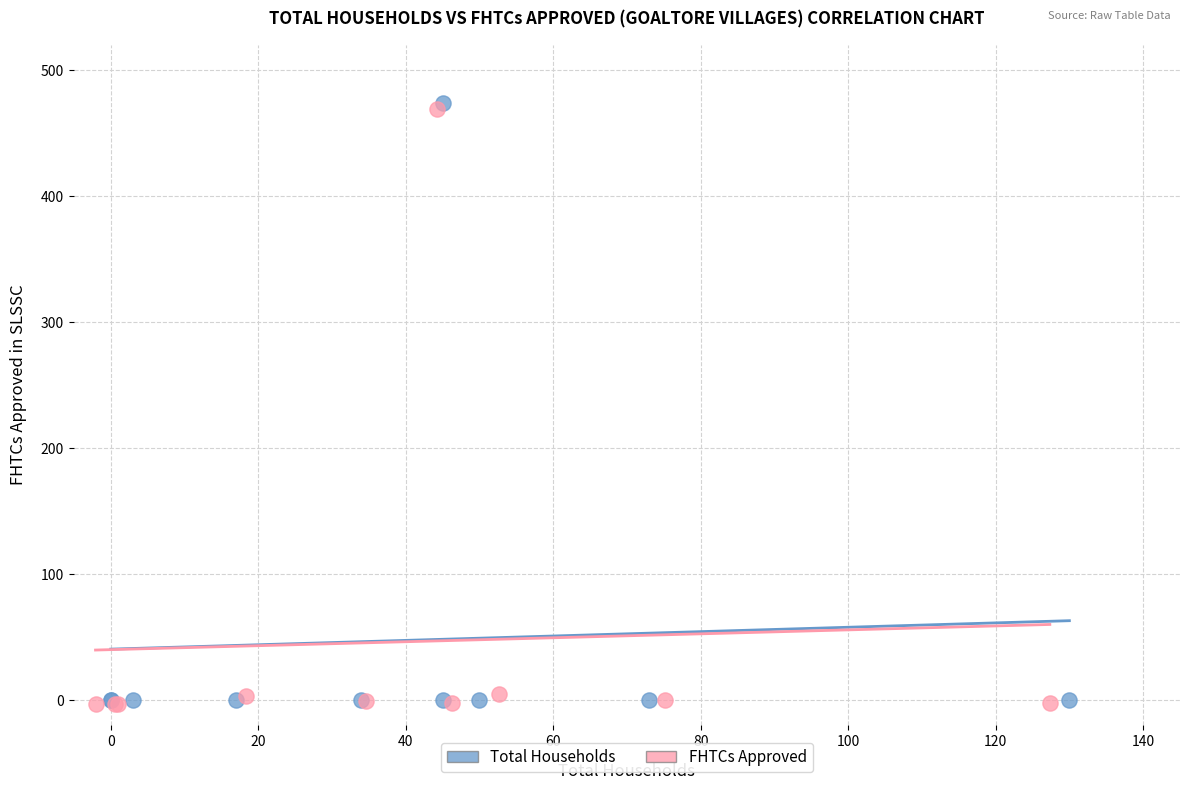

Which series has the largest Y range (max minus min)?

Total Households